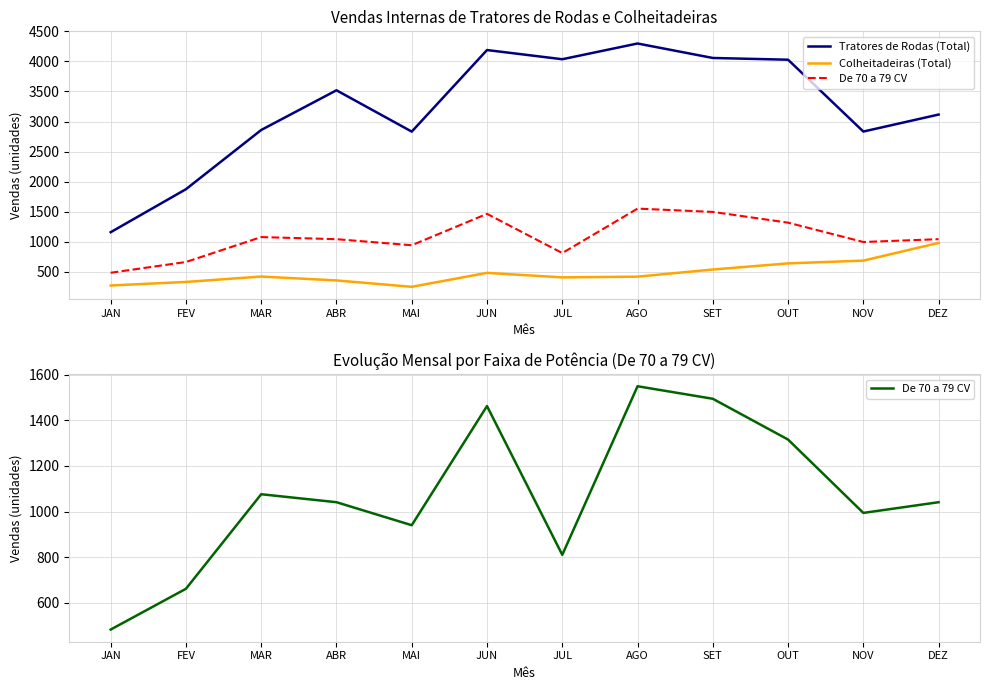

Is the value of De 70 a 79 CV at NOV greater than the value of Colheitadeiras (Total) at FEV?

Yes